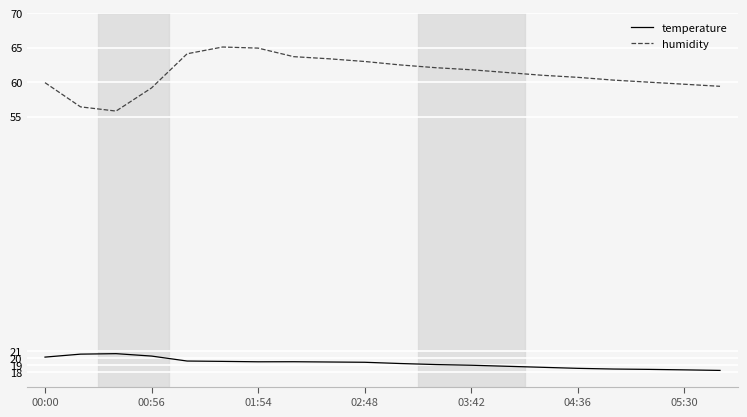

True or false: temperature and humidity cross at least once.

False